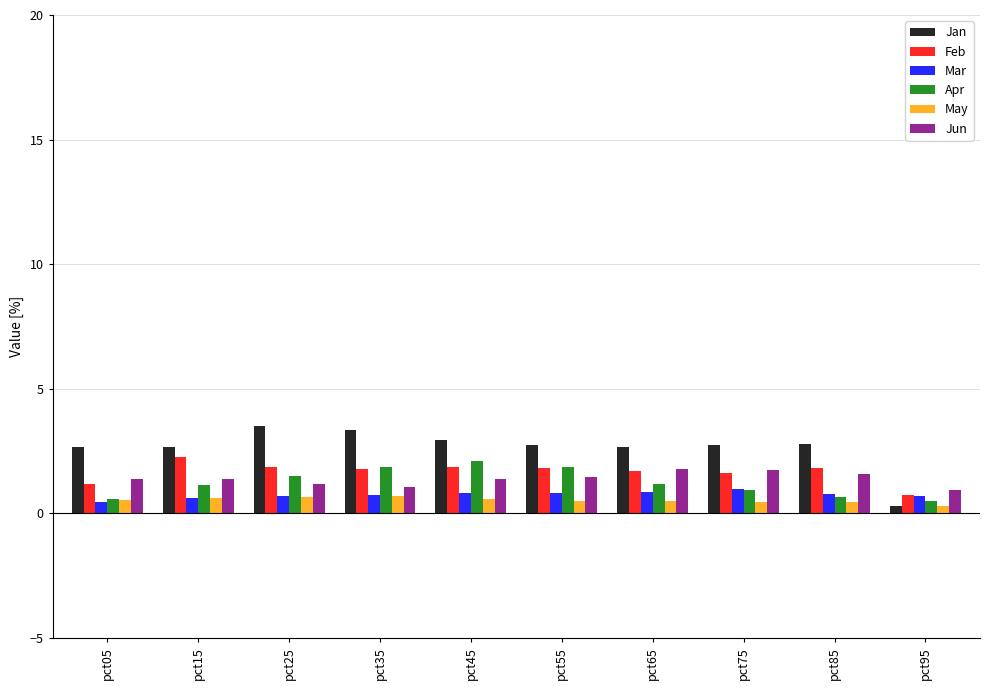

What is the highest value of the Feb series?

2.3